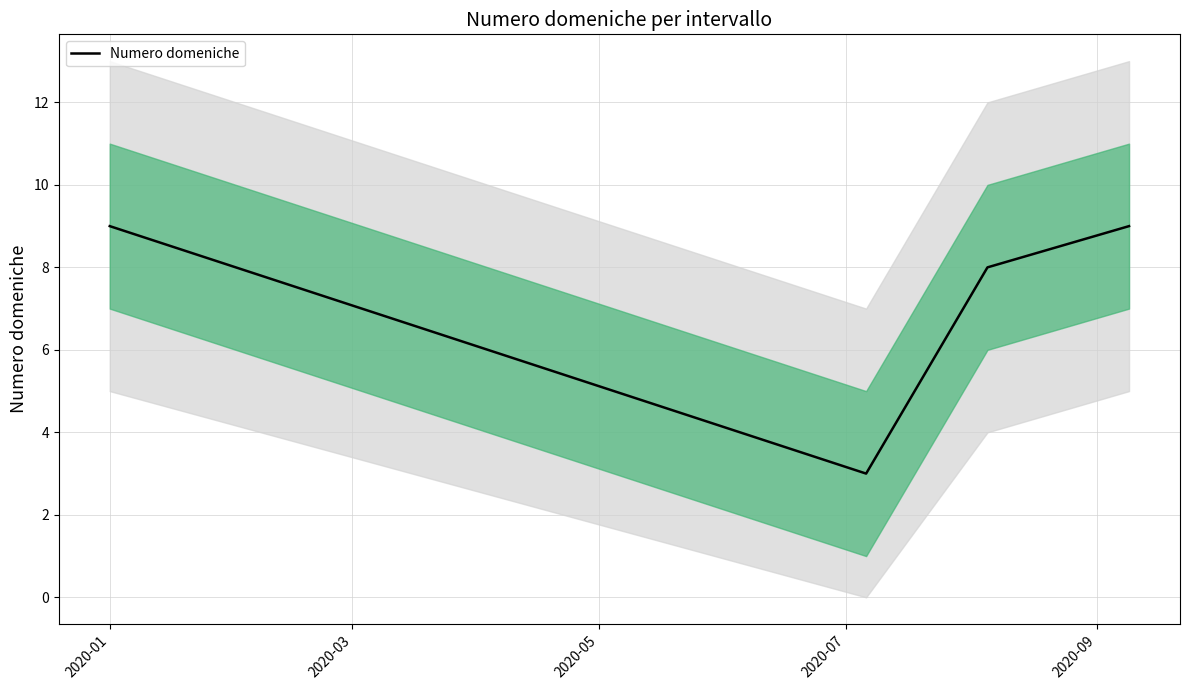

What is the ratio of the value at 2020-07 to the value at 2020-01?

1.0